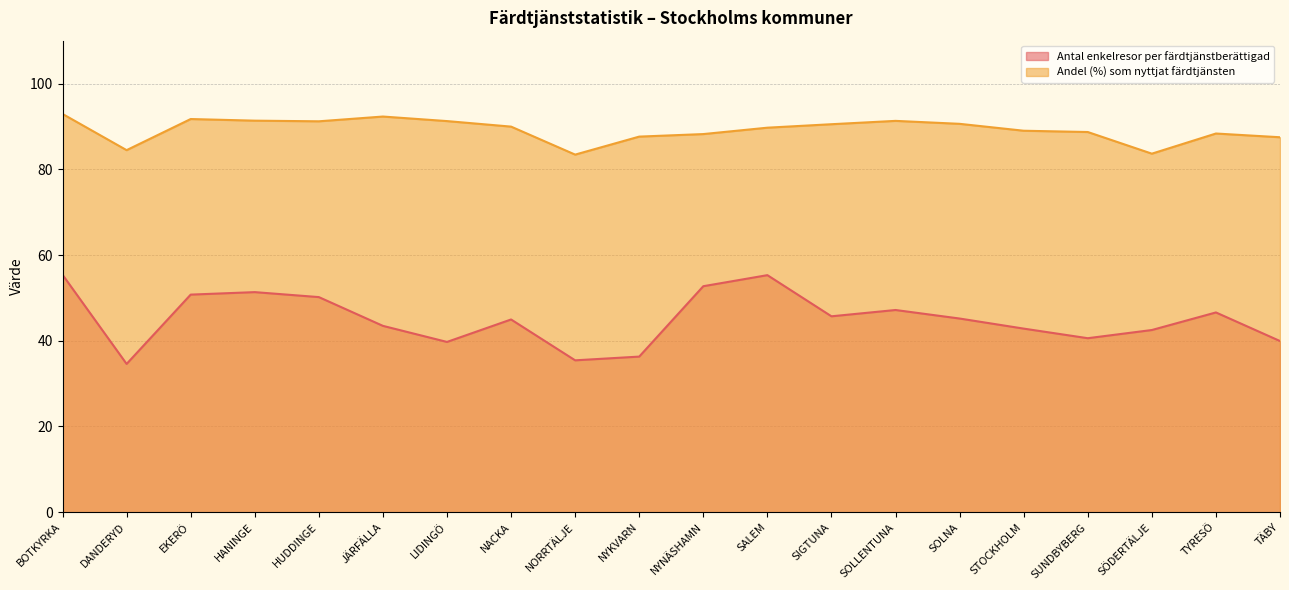

Which category has the highest value across all series?

BOTKYRKA